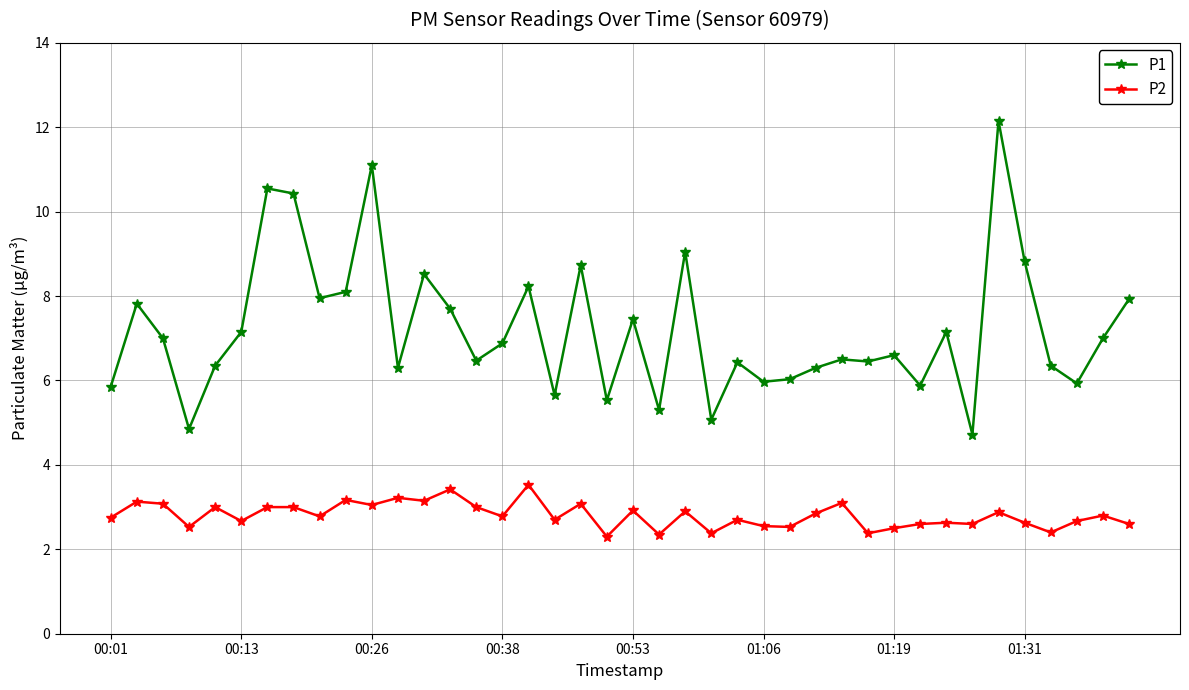

What is the sum of all P2 values?

112.3